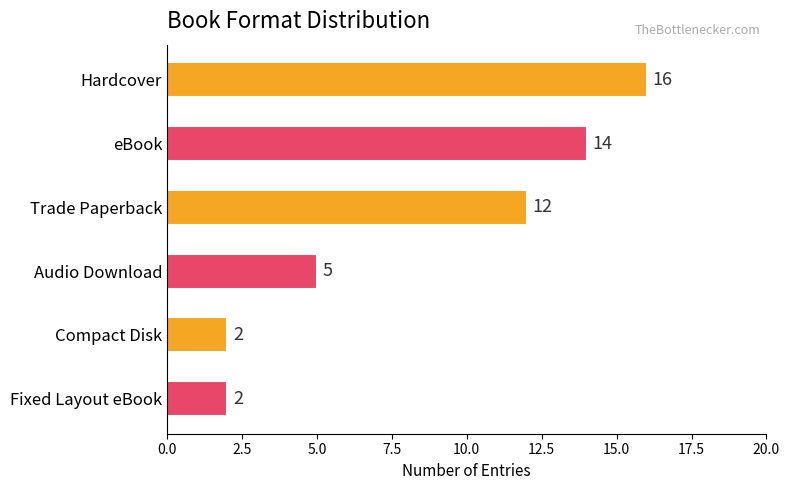

What is the ratio of the value at Audio Download to the value at Hardcover?

0.3